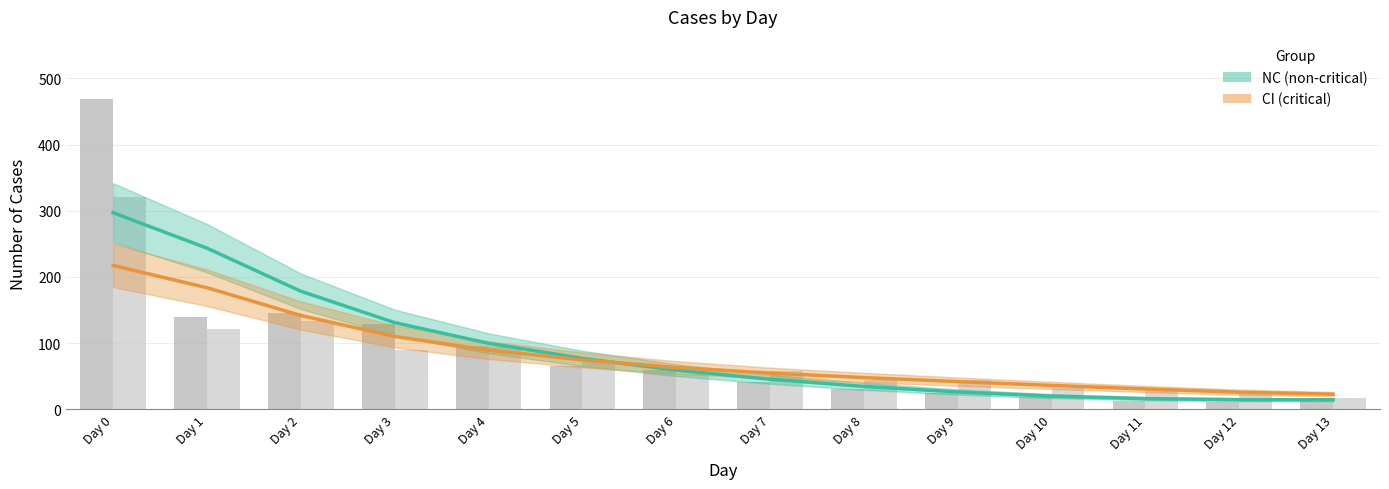

The value of NC (non-critical) at Day 4 is 166.7. True or false?

False